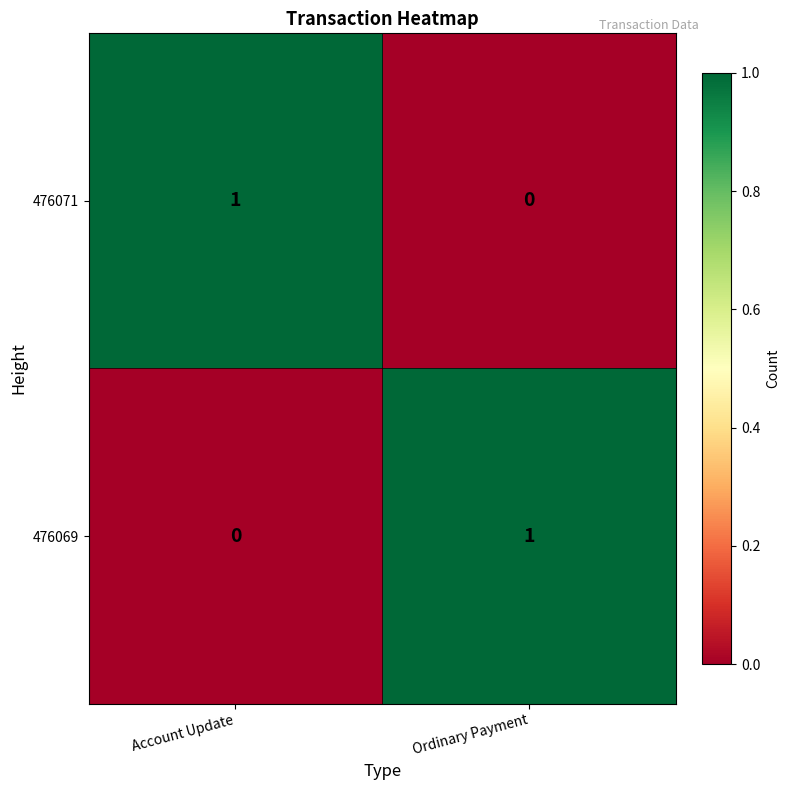

List the labels in order of 476071 value, largest first.

Account Update, Ordinary Payment